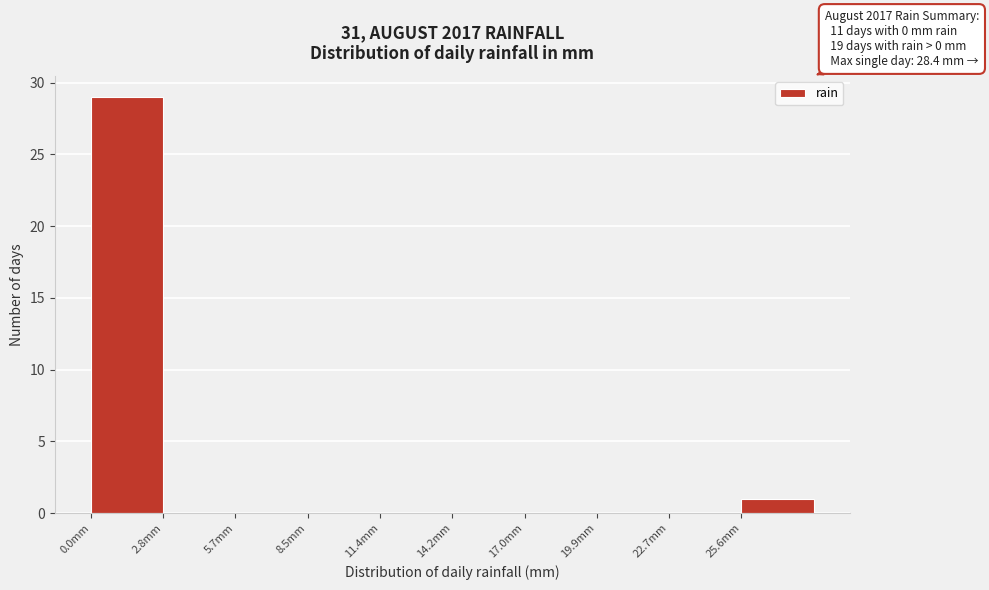

Over which range of the x-axis is the bar tallest?

0.0 to 3.0